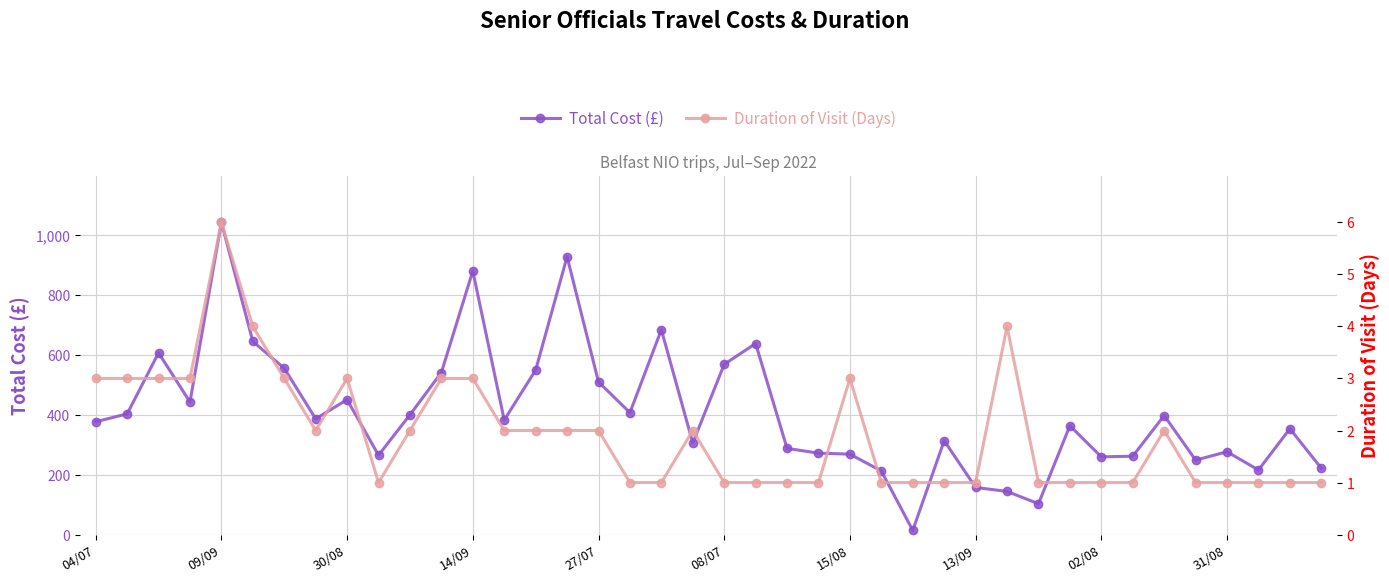

What is the label of the 30th point from the left?

29